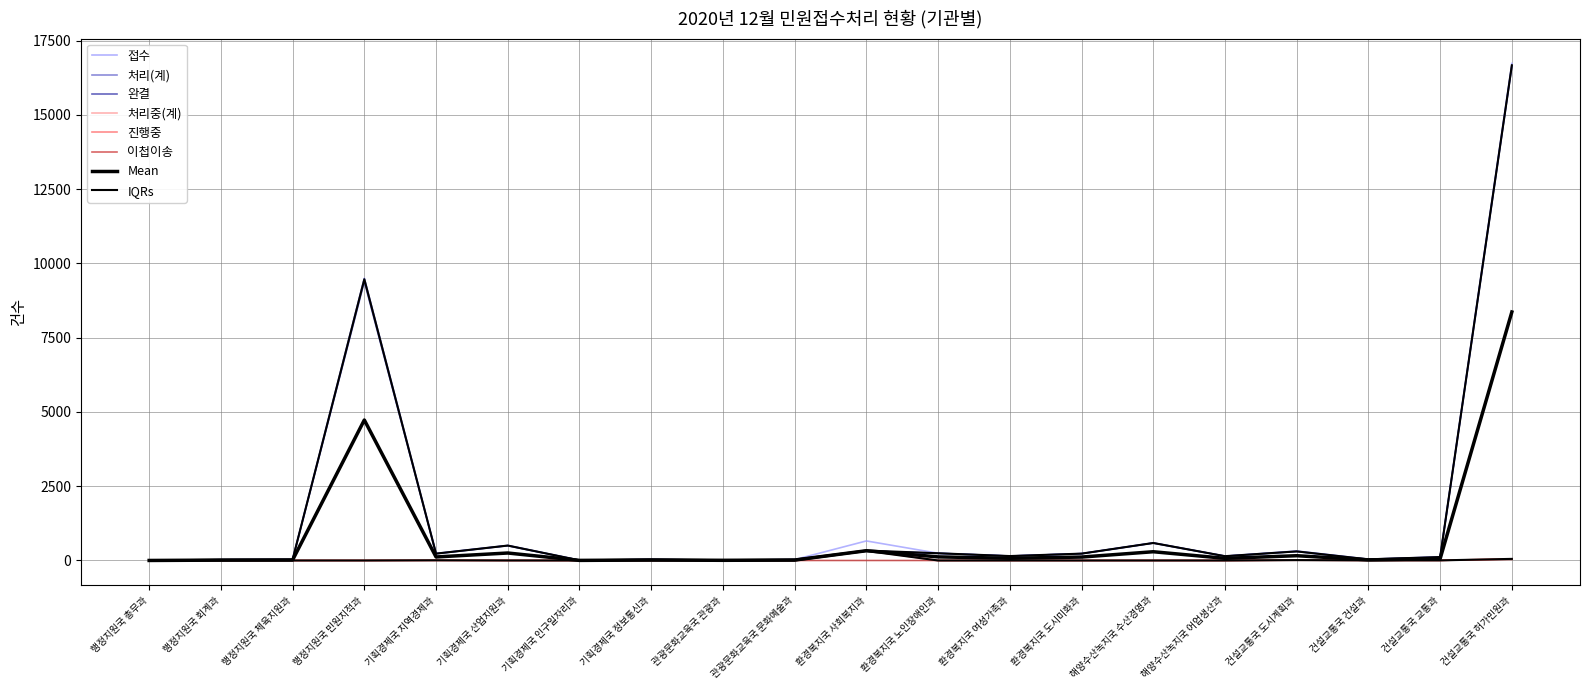

Reading left to right, extract all data points from this chart.

접수: 행정지원국 총무과=1	행정지원국 회계과=25	행정지원국 체육지원과=32	행정지원국 민원지적과=9495	기획경제국 지역경제과=239	기획경제국 산업지원과=505	기획경제국 인구일자리과=6	기획경제국 정보통신과=33	관광문화교육국 관광과=12	관광문화교육국 문화예술과=29	환경복지국 사회복지과=658	환경복지국 노인장애인과=244	환경복지국 여성가족과=150	환경복지국 도시미화과=231	해양수산녹지국 수산경영과=589	해양수산녹지국 어업생산과=145	건설교통국 도시계획과=321	건설교통국 건설과=42	건설교통국 교통과=121	건설교통국 허가민원과=16736
처리(계): 행정지원국 총무과=1	행정지원국 회계과=25	행정지원국 체육지원과=32	행정지원국 민원지적과=9495	기획경제국 지역경제과=232	기획경제국 산업지원과=504	기획경제국 인구일자리과=6	기획경제국 정보통신과=33	관광문화교육국 관광과=11	관광문화교육국 문화예술과=29	환경복지국 사회복지과=323	환경복지국 노인장애인과=244	환경복지국 여성가족과=149	환경복지국 도시미화과=231	해양수산녹지국 수산경영과=589	해양수산녹지국 어업생산과=145	건설교통국 도시계획과=308	건설교통국 건설과=40	건설교통국 교통과=118	건설교통국 허가민원과=16682
완결: 행정지원국 총무과=1	행정지원국 회계과=25	행정지원국 체육지원과=32	행정지원국 민원지적과=9389	기획경제국 지역경제과=227	기획경제국 산업지원과=498	기획경제국 인구일자리과=6	기획경제국 정보통신과=33	관광문화교육국 관광과=10	관광문화교육국 문화예술과=29	환경복지국 사회복지과=320	환경복지국 노인장애인과=240	환경복지국 여성가족과=149	환경복지국 도시미화과=230	해양수산녹지국 수산경영과=589	해양수산녹지국 어업생산과=145	건설교통국 도시계획과=301	건설교통국 건설과=31	건설교통국 교통과=111	건설교통국 허가민원과=16639
처리중(계): 행정지원국 총무과=0	행정지원국 회계과=0	행정지원국 체육지원과=0	행정지원국 민원지적과=0	기획경제국 지역경제과=7	기획경제국 산업지원과=1	기획경제국 인구일자리과=0	기획경제국 정보통신과=0	관광문화교육국 관광과=1	관광문화교육국 문화예술과=0	환경복지국 사회복지과=335	환경복지국 노인장애인과=0	환경복지국 여성가족과=1	환경복지국 도시미화과=0	해양수산녹지국 수산경영과=0	해양수산녹지국 어업생산과=0	건설교통국 도시계획과=13	건설교통국 건설과=2	건설교통국 교통과=3	건설교통국 허가민원과=54
진행중: 행정지원국 총무과=0	행정지원국 회계과=0	행정지원국 체육지원과=0	행정지원국 민원지적과=0	기획경제국 지역경제과=7	기획경제국 산업지원과=1	기획경제국 인구일자리과=0	기획경제국 정보통신과=0	관광문화교육국 관광과=1	관광문화교육국 문화예술과=0	환경복지국 사회복지과=335	환경복지국 노인장애인과=0	환경복지국 여성가족과=1	환경복지국 도시미화과=0	해양수산녹지국 수산경영과=0	해양수산녹지국 어업생산과=0	건설교통국 도시계획과=13	건설교통국 건설과=2	건설교통국 교통과=3	건설교통국 허가민원과=54
이첩이송: 행정지원국 총무과=0	행정지원국 회계과=0	행정지원국 체육지원과=0	행정지원국 민원지적과=0	기획경제국 지역경제과=0	기획경제국 산업지원과=0	기획경제국 인구일자리과=0	기획경제국 정보통신과=0	관광문화교육국 관광과=0	관광문화교육국 문화예술과=0	환경복지국 사회복지과=0	환경복지국 노인장애인과=0	환경복지국 여성가족과=0	환경복지국 도시미화과=0	해양수산녹지국 수산경영과=0	해양수산녹지국 어업생산과=0	건설교통국 도시계획과=7	건설교통국 건설과=7	건설교통국 교통과=4	건설교통국 허가민원과=37